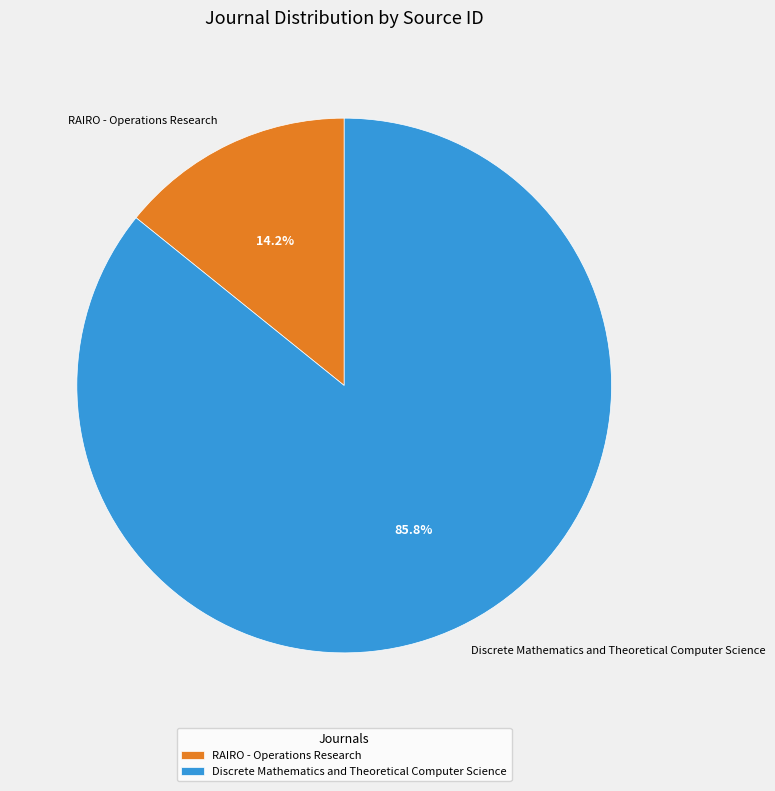

Which category has the smallest portion of the pie?

RAIRO - Operations Research